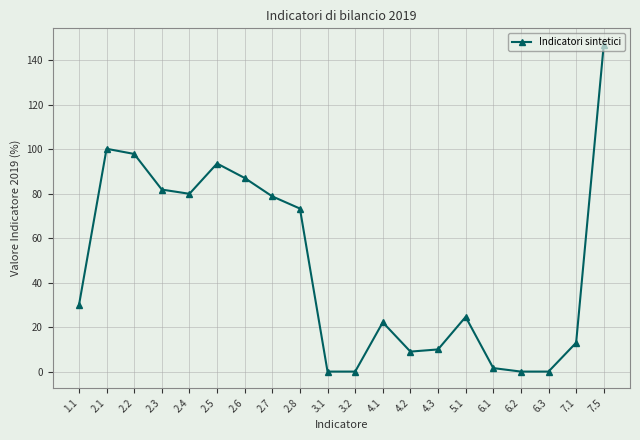

What is the sum of the values at 4.2 and 2.6?

96.0